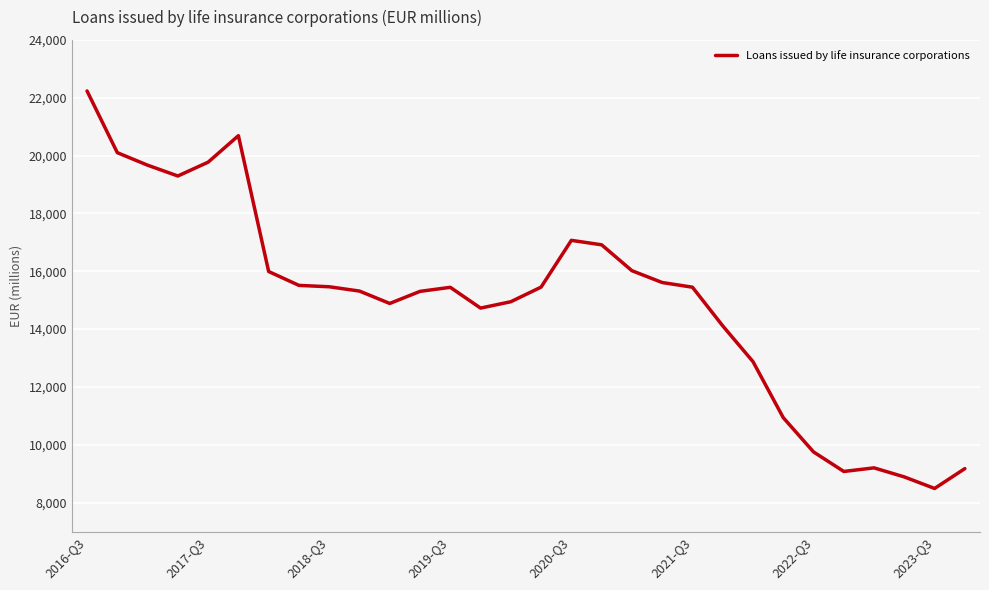

What is the minimum value shown in the chart?

8490.4